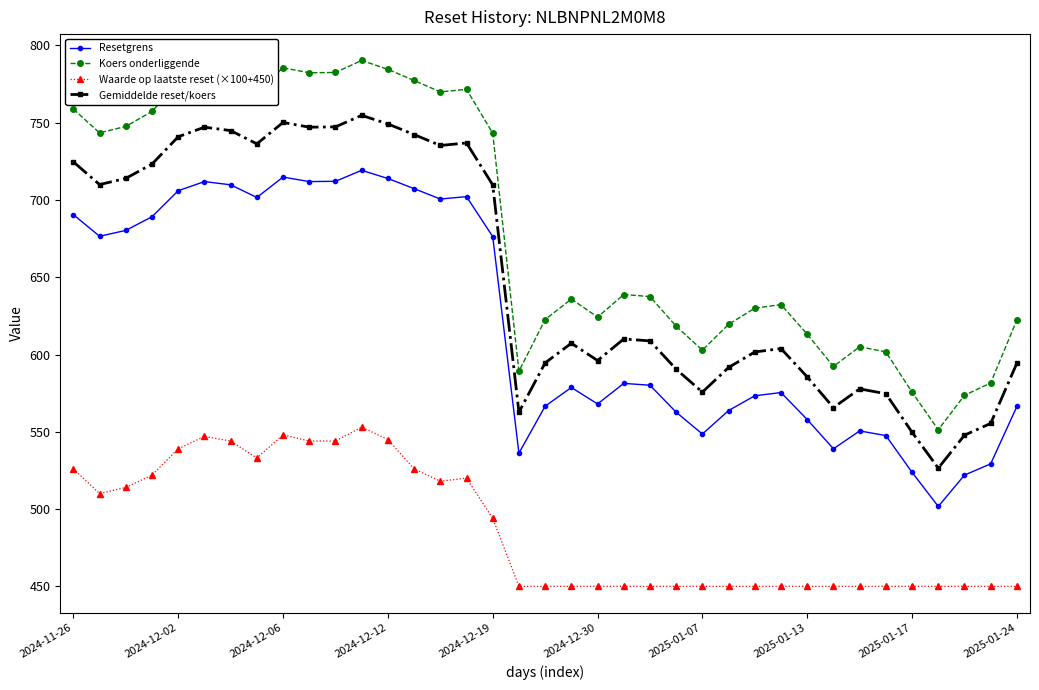

Which series has the largest range (max minus min)?

Koers onderliggende